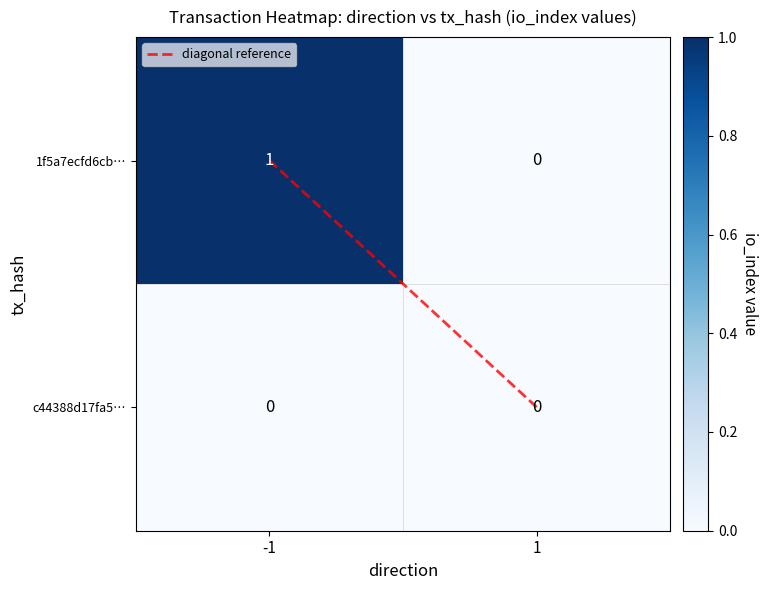

Is it true that 1f5a7ecfd6cb… equals -1 at 1?

False